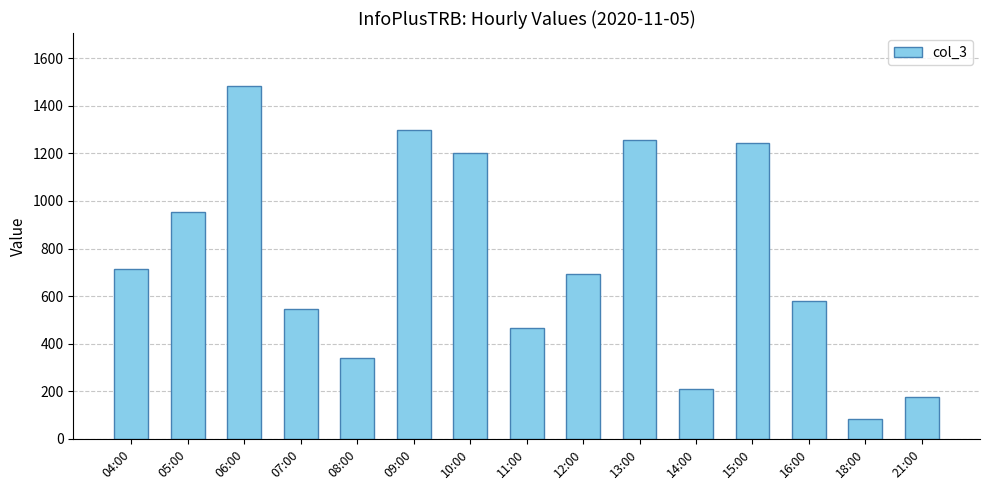

What is the change in value from 09:00 to 12:00?

-607